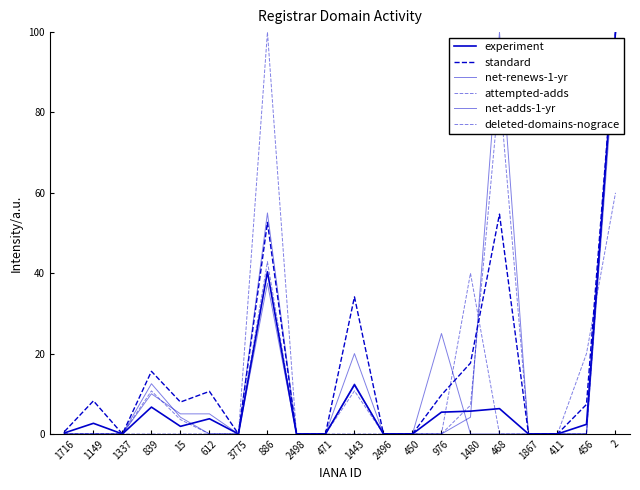

The value of standard at 450 is 0.0. True or false?

True